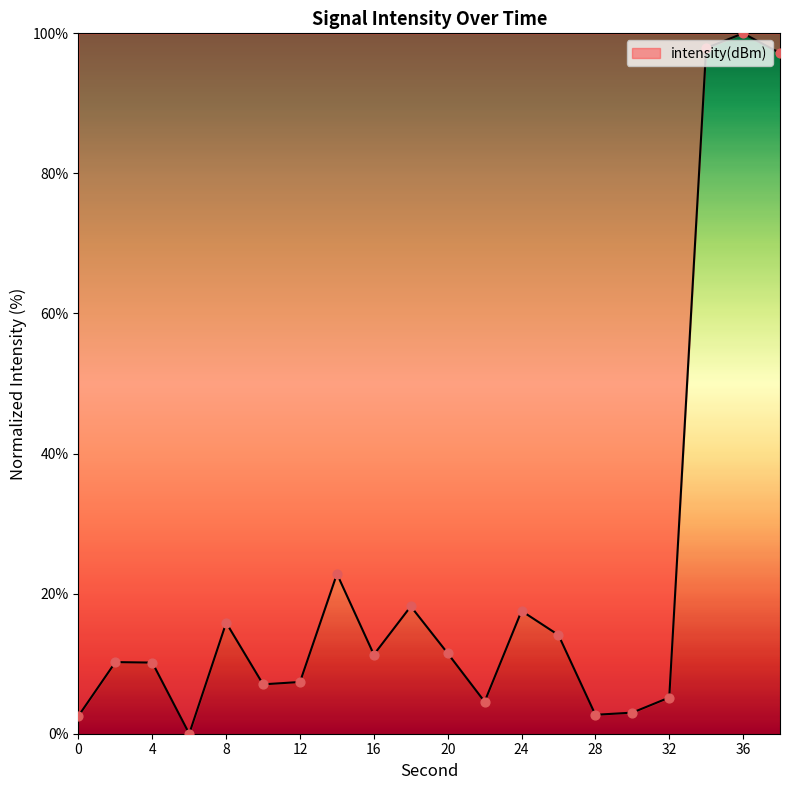

What is the greatest value displayed?

100.0